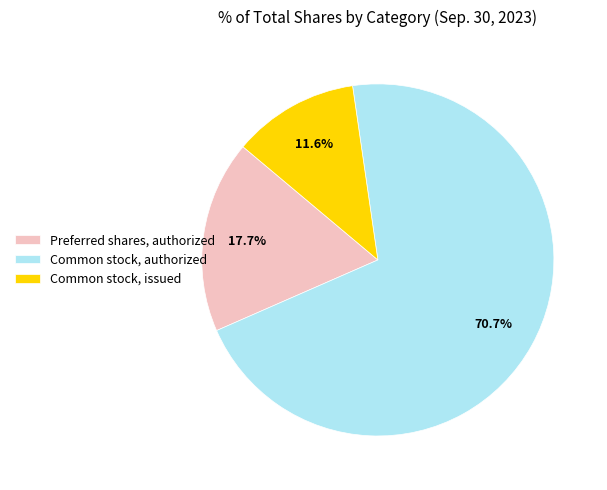

Does Preferred shares, authorized represent more than half of the total?

No